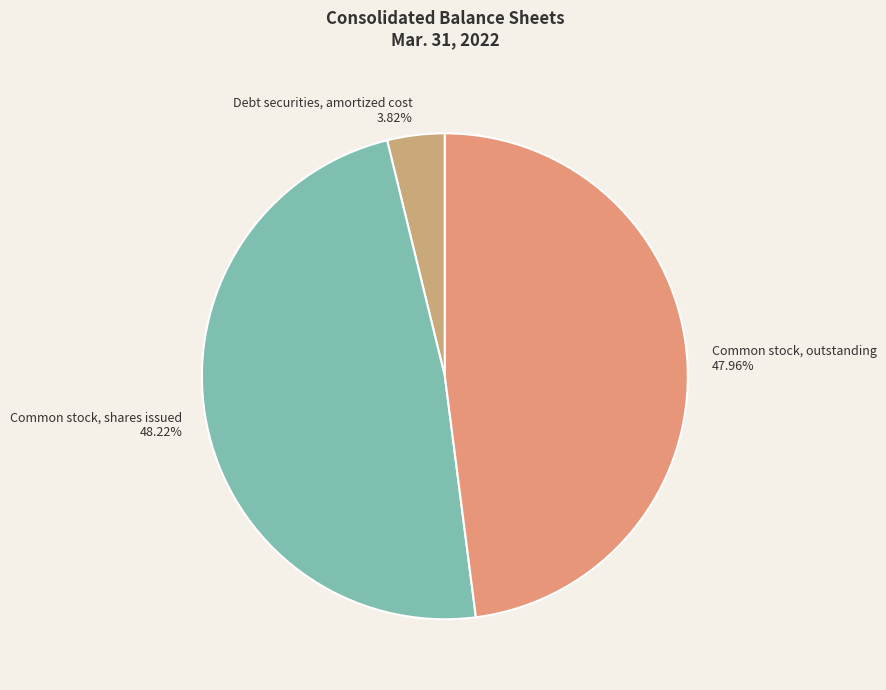

Is there any slice that represents more than half of the pie?

No